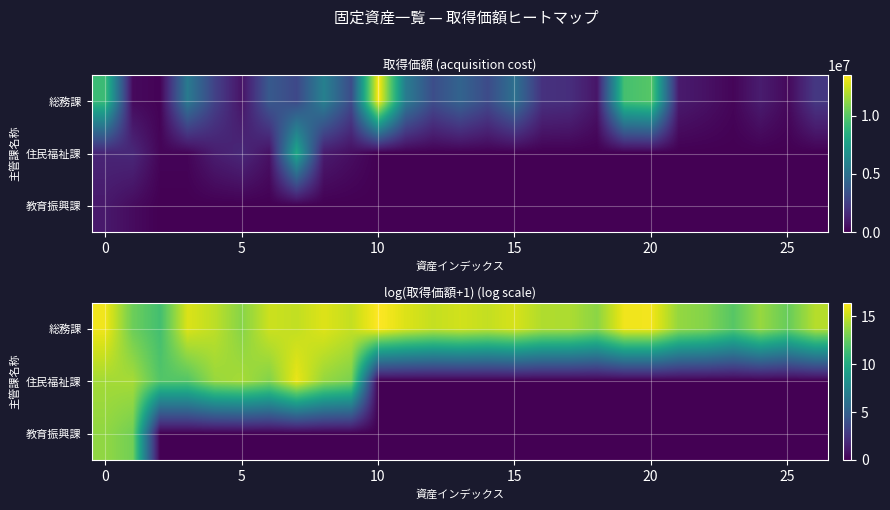

What is the difference between the second highest and second lowest values in the 教育振興課 series?

12.9